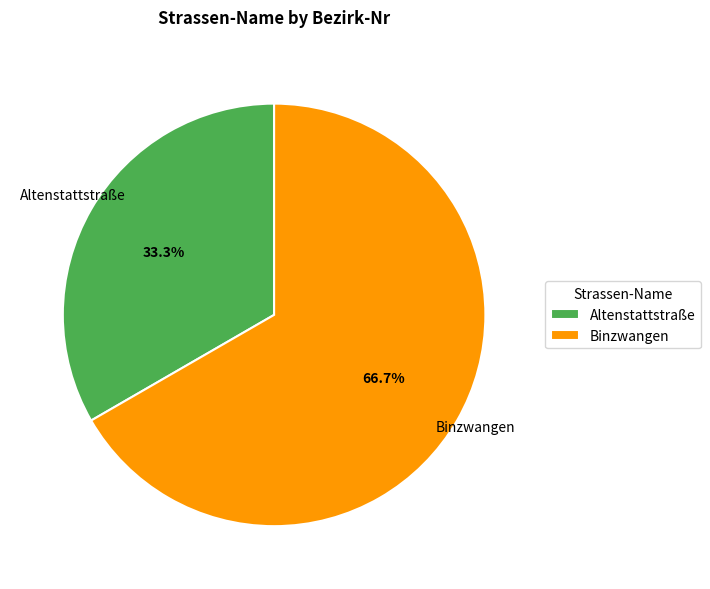

How much of the chart is everything except Altenstattstraße?

66.7%